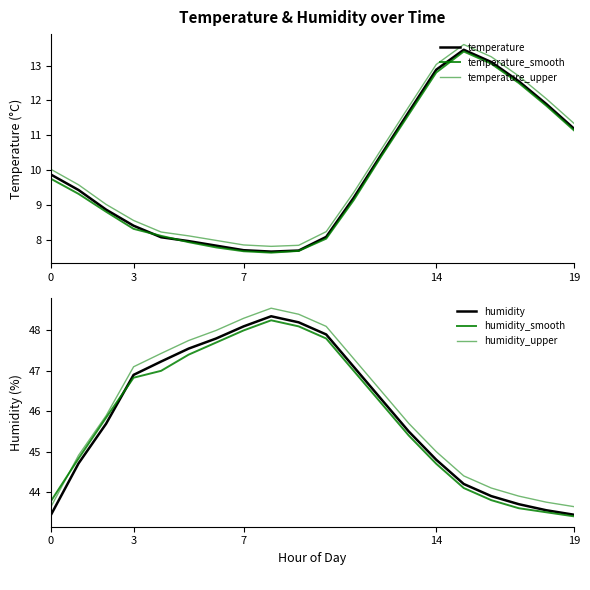

True or false: temperature has a value of 6.7 at 12.

False